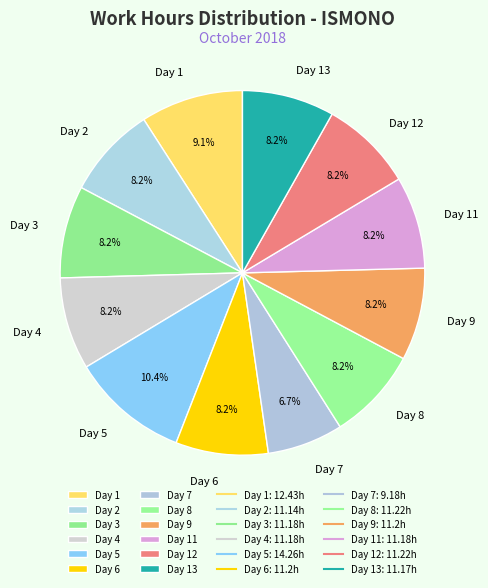

Does Day 1 represent more than half of the total?

No